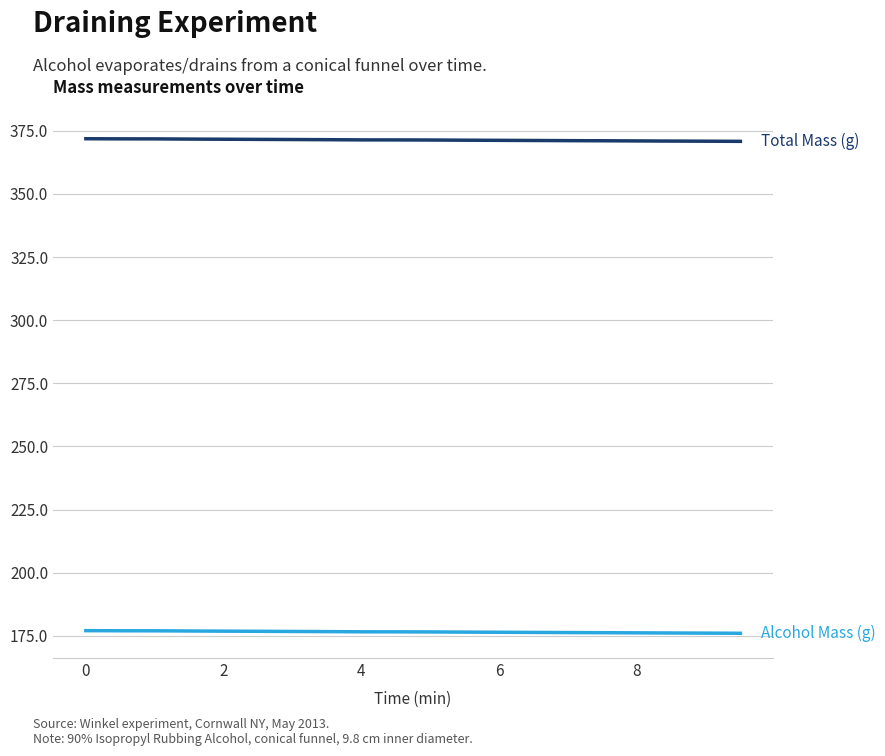

What is the greatest value displayed?

371.9